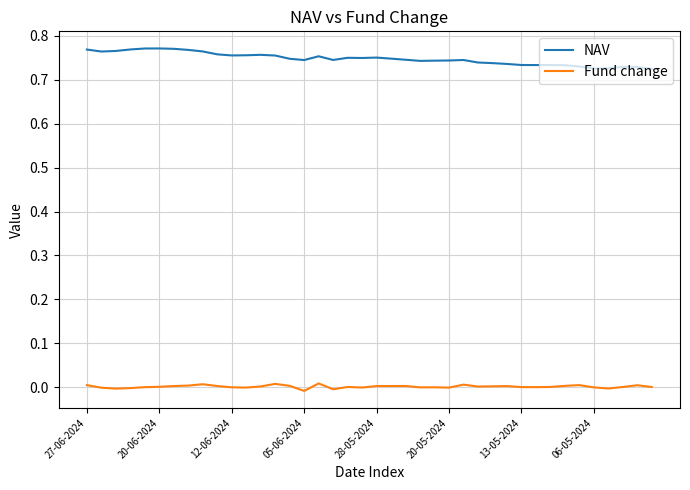

True or false: NAV and Fund change cross at least once.

False